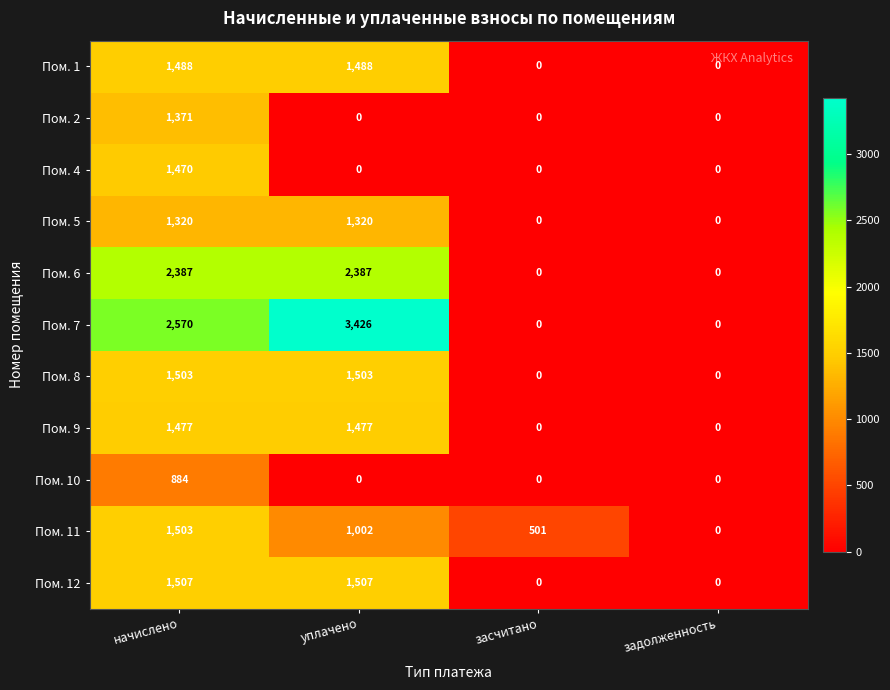

Which label corresponds to the largest value in the chart?

уплачено